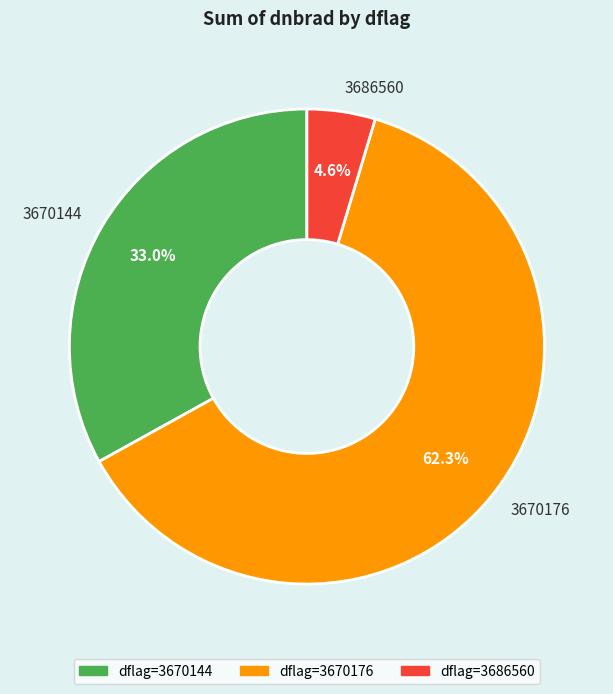

Rank the categories by value from lowest to highest.

3686560, 3670144, 3670176